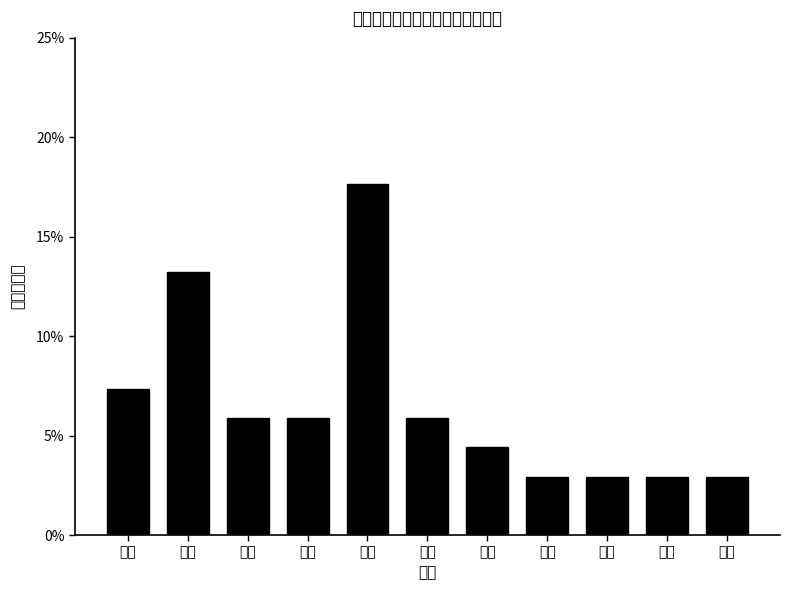

Reading left to right, list all the values displayed in this chart.

7.4	13.2	5.9	5.9	17.6	5.9	4.4	2.9	2.9	2.9	2.9